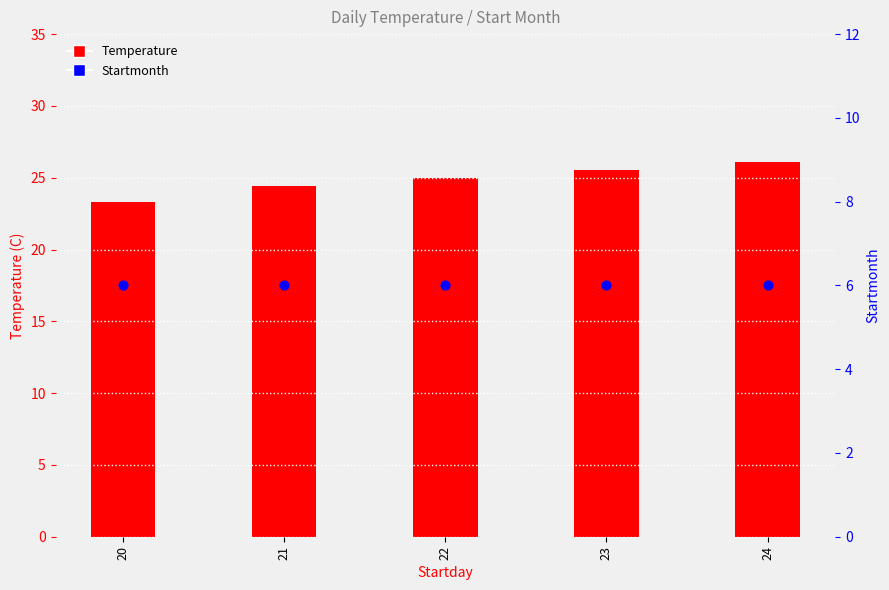

Which series has the largest total across all categories?

Temperature